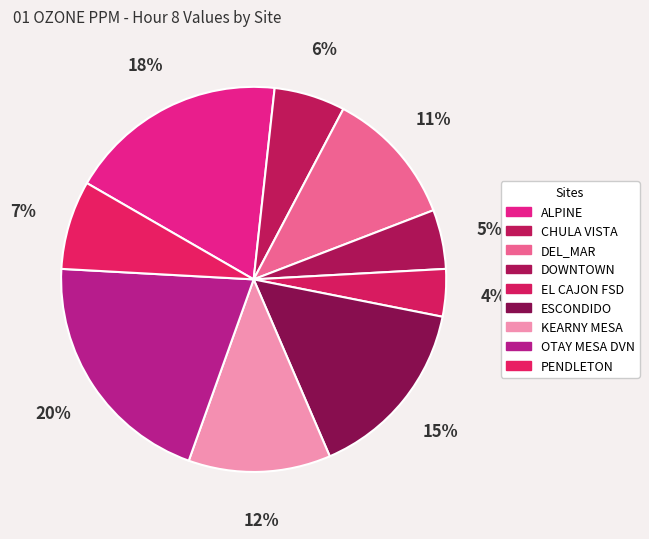

How many slices are in this pie chart?

9